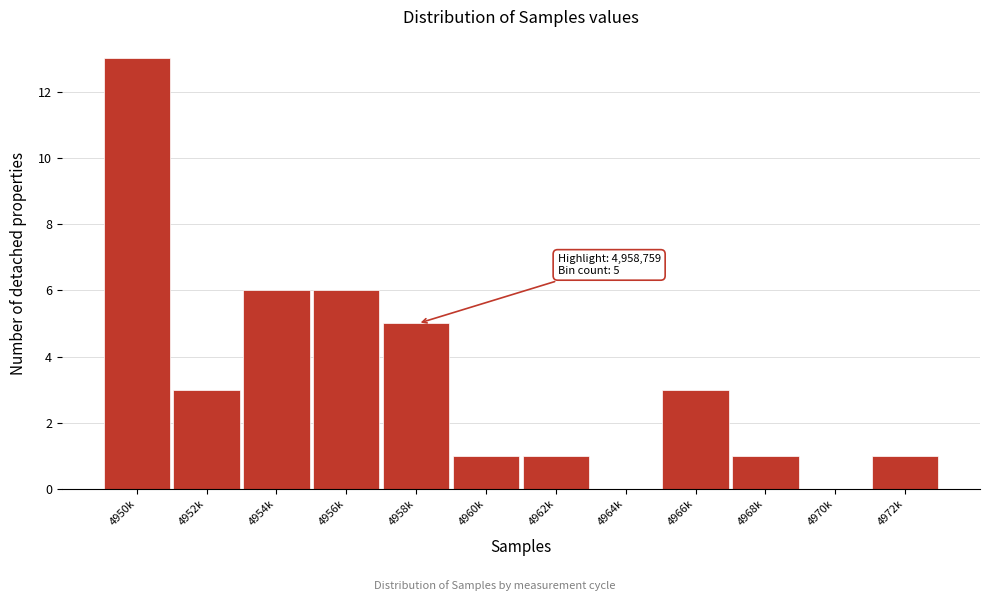

Reading right to left, transcribe all the data shown in this chart.

4972k=1	4970k=0	4968k=1	4966k=3	4964k=0	4962k=1	4960k=1	4958k=5	4956k=6	4954k=6	4952k=3	4950k=13